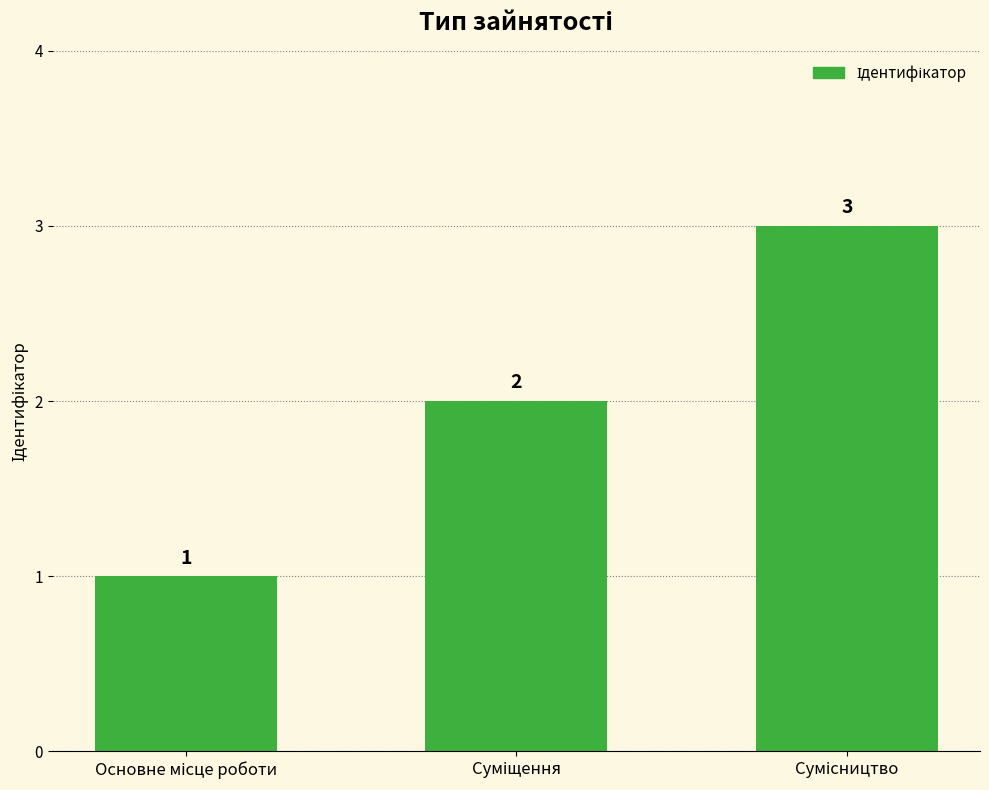

Reading left to right, extract all data points from this chart.

1	2	3